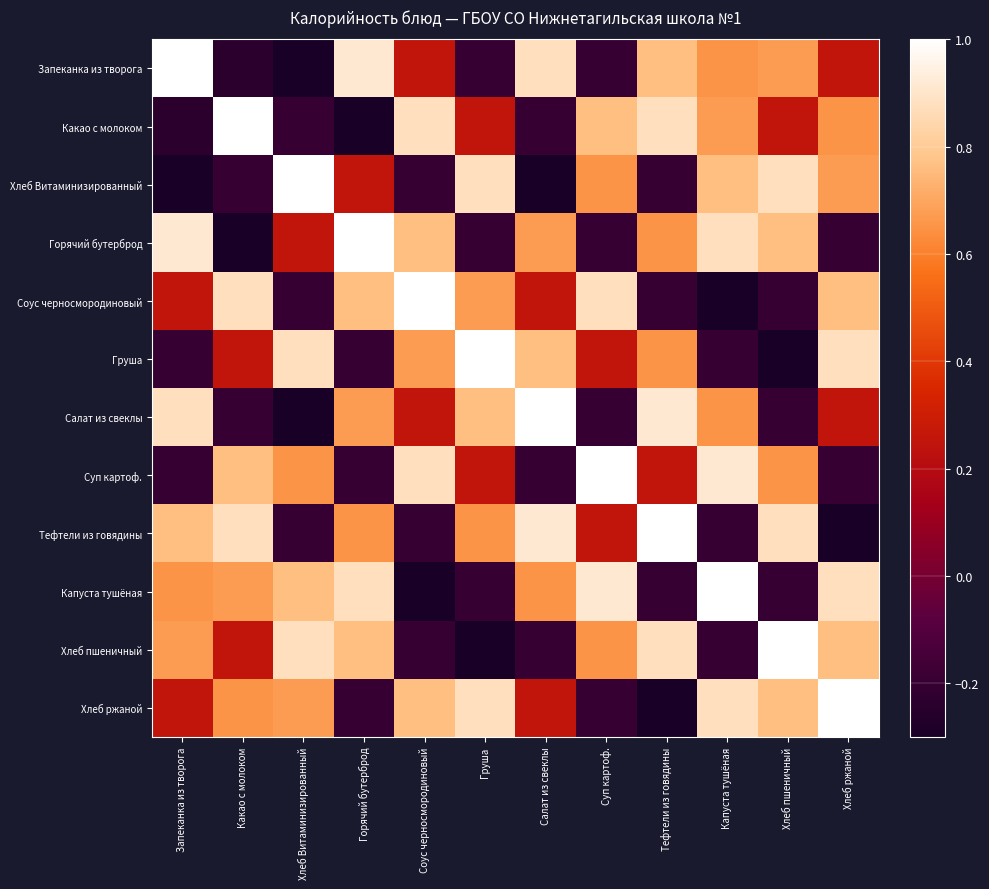

Reading left to right, list all the values displayed in this chart.

Запеканка из творога: Запеканка из творога=1.0	Какао с молоком=-0.2	Хлеб Витаминизированный=-0.3	Горячий бутерброд=0.9	Соус черносмородиновый=0.3	Груша=-0.2	Салат из свеклы=0.9	Суп картоф.=-0.2	Тефтели из говядины=0.8	Капуста тушёная=0.7	Хлеб пшеничный=0.7	Хлеб ржаной=0.3
Какао с молоком: Запеканка из творога=-0.2	Какао с молоком=1.0	Хлеб Витаминизированный=-0.2	Горячий бутерброд=-0.3	Соус черносмородиновый=0.9	Груша=0.3	Салат из свеклы=-0.2	Суп картоф.=0.8	Тефтели из говядины=0.9	Капуста тушёная=0.7	Хлеб пшеничный=0.3	Хлеб ржаной=0.7
Хлеб Витаминизированный: Запеканка из творога=-0.3	Какао с молоком=-0.2	Хлеб Витаминизированный=1.0	Горячий бутерброд=0.3	Соус черносмородиновый=-0.2	Груша=0.9	Салат из свеклы=-0.3	Суп картоф.=0.7	Тефтели из говядины=-0.2	Капуста тушёная=0.8	Хлеб пшеничный=0.9	Хлеб ржаной=0.7
Горячий бутерброд: Запеканка из творога=0.9	Какао с молоком=-0.3	Хлеб Витаминизированный=0.3	Горячий бутерброд=1.0	Соус черносмородиновый=0.8	Груша=-0.2	Салат из свеклы=0.7	Суп картоф.=-0.2	Тефтели из говядины=0.7	Капуста тушёная=0.9	Хлеб пшеничный=0.8	Хлеб ржаной=-0.2
Соус черносмородиновый: Запеканка из творога=0.3	Какао с молоком=0.9	Хлеб Витаминизированный=-0.2	Горячий бутерброд=0.8	Соус черносмородиновый=1.0	Груша=0.7	Салат из свеклы=0.3	Суп картоф.=0.9	Тефтели из говядины=-0.2	Капуста тушёная=-0.3	Хлеб пшеничный=-0.2	Хлеб ржаной=0.8
Груша: Запеканка из творога=-0.2	Какао с молоком=0.3	Хлеб Витаминизированный=0.9	Горячий бутерброд=-0.2	Соус черносмородиновый=0.7	Груша=1.0	Салат из свеклы=0.8	Суп картоф.=0.3	Тефтели из говядины=0.7	Капуста тушёная=-0.2	Хлеб пшеничный=-0.3	Хлеб ржаной=0.9
Салат из свеклы: Запеканка из творога=0.9	Какао с молоком=-0.2	Хлеб Витаминизированный=-0.3	Горячий бутерброд=0.7	Соус черносмородиновый=0.3	Груша=0.8	Салат из свеклы=1.0	Суп картоф.=-0.2	Тефтели из говядины=0.9	Капуста тушёная=0.7	Хлеб пшеничный=-0.2	Хлеб ржаной=0.3
Суп картоф.: Запеканка из творога=-0.2	Какао с молоком=0.8	Хлеб Витаминизированный=0.7	Горячий бутерброд=-0.2	Соус черносмородиновый=0.9	Груша=0.3	Салат из свеклы=-0.2	Суп картоф.=1.0	Тефтели из говядины=0.3	Капуста тушёная=0.9	Хлеб пшеничный=0.7	Хлеб ржаной=-0.2
Тефтели из говядины: Запеканка из творога=0.8	Какао с молоком=0.9	Хлеб Витаминизированный=-0.2	Горячий бутерброд=0.7	Соус черносмородиновый=-0.2	Груша=0.7	Салат из свеклы=0.9	Суп картоф.=0.3	Тефтели из говядины=1.0	Капуста тушёная=-0.2	Хлеб пшеничный=0.9	Хлеб ржаной=-0.3
Капуста тушёная: Запеканка из творога=0.7	Какао с молоком=0.7	Хлеб Витаминизированный=0.8	Горячий бутерброд=0.9	Соус черносмородиновый=-0.3	Груша=-0.2	Салат из свеклы=0.7	Суп картоф.=0.9	Тефтели из говядины=-0.2	Капуста тушёная=1.0	Хлеб пшеничный=-0.2	Хлеб ржаной=0.9
Хлеб пшеничный: Запеканка из творога=0.7	Какао с молоком=0.3	Хлеб Витаминизированный=0.9	Горячий бутерброд=0.8	Соус черносмородиновый=-0.2	Груша=-0.3	Салат из свеклы=-0.2	Суп картоф.=0.7	Тефтели из говядины=0.9	Капуста тушёная=-0.2	Хлеб пшеничный=1.0	Хлеб ржаной=0.8
Хлеб ржаной: Запеканка из творога=0.3	Какао с молоком=0.7	Хлеб Витаминизированный=0.7	Горячий бутерброд=-0.2	Соус черносмородиновый=0.8	Груша=0.9	Салат из свеклы=0.3	Суп картоф.=-0.2	Тефтели из говядины=-0.3	Капуста тушёная=0.9	Хлеб пшеничный=0.8	Хлеб ржаной=1.0